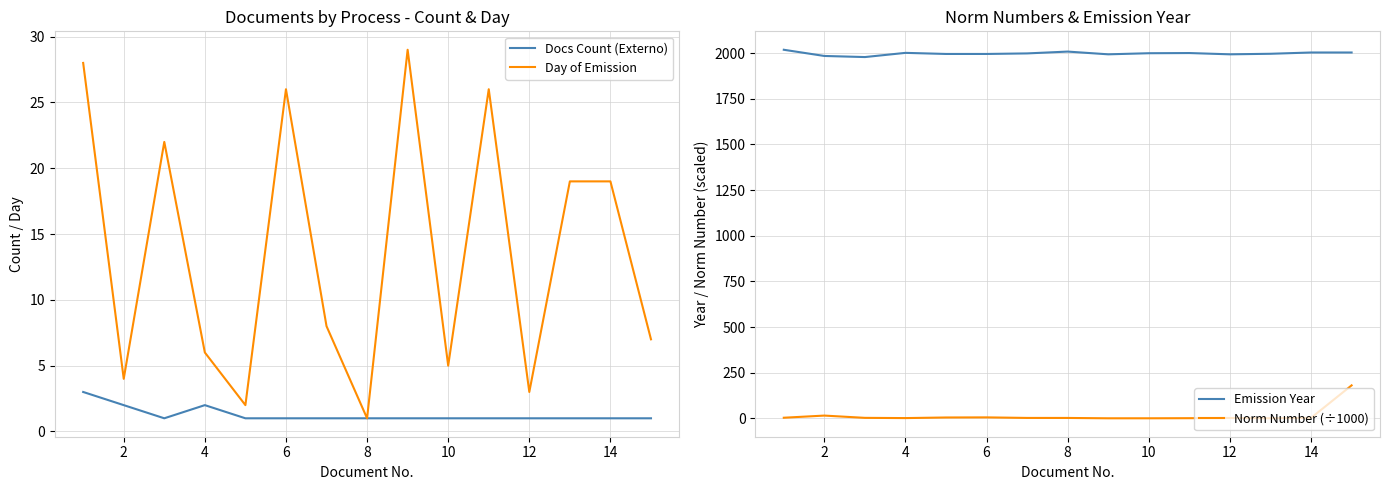

The value of Docs Count (Externo) at 14 is 1. True or false?

True